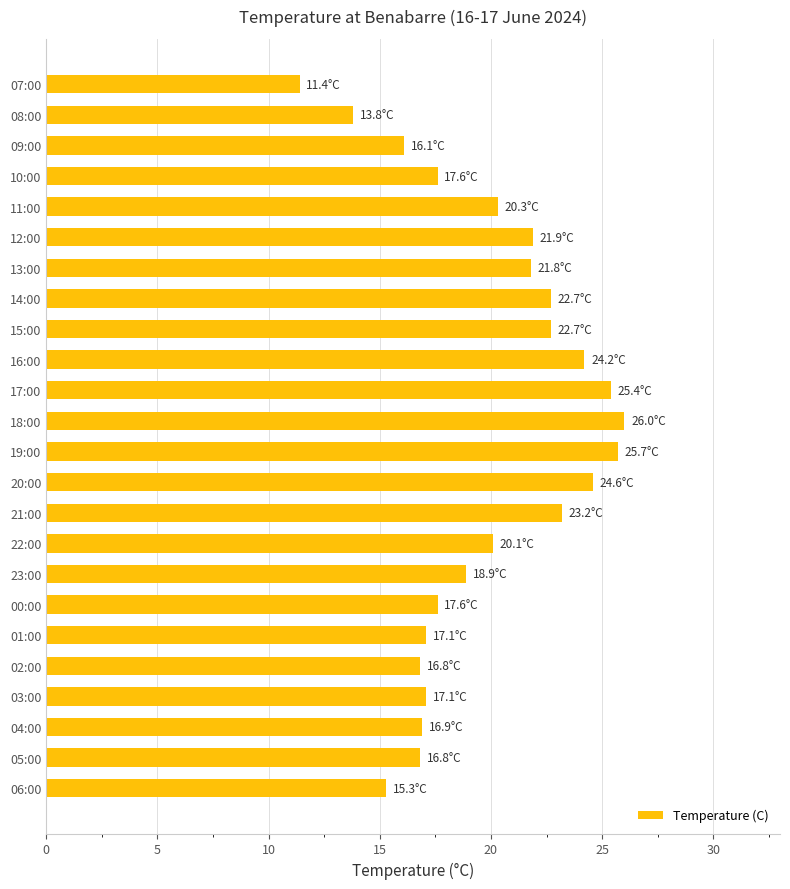

Are the bars grouped side by side (vs. stacked)?

No